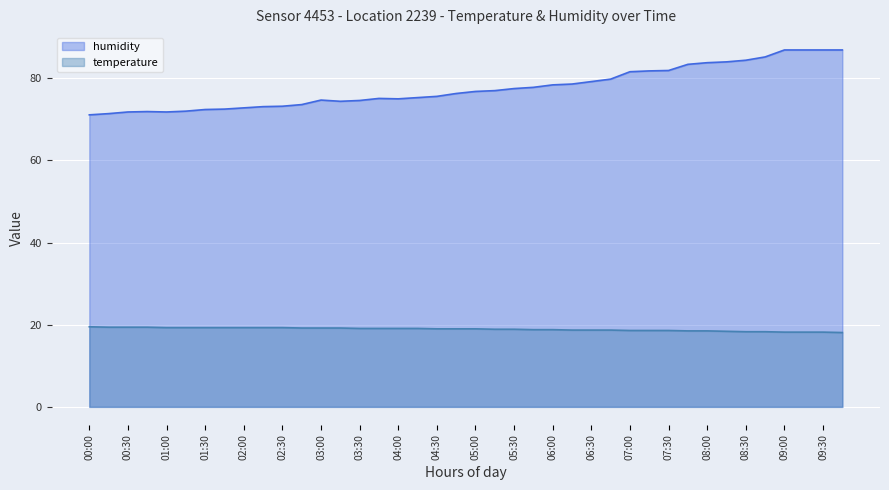

True or false: humidity and temperature cross at least once.

False